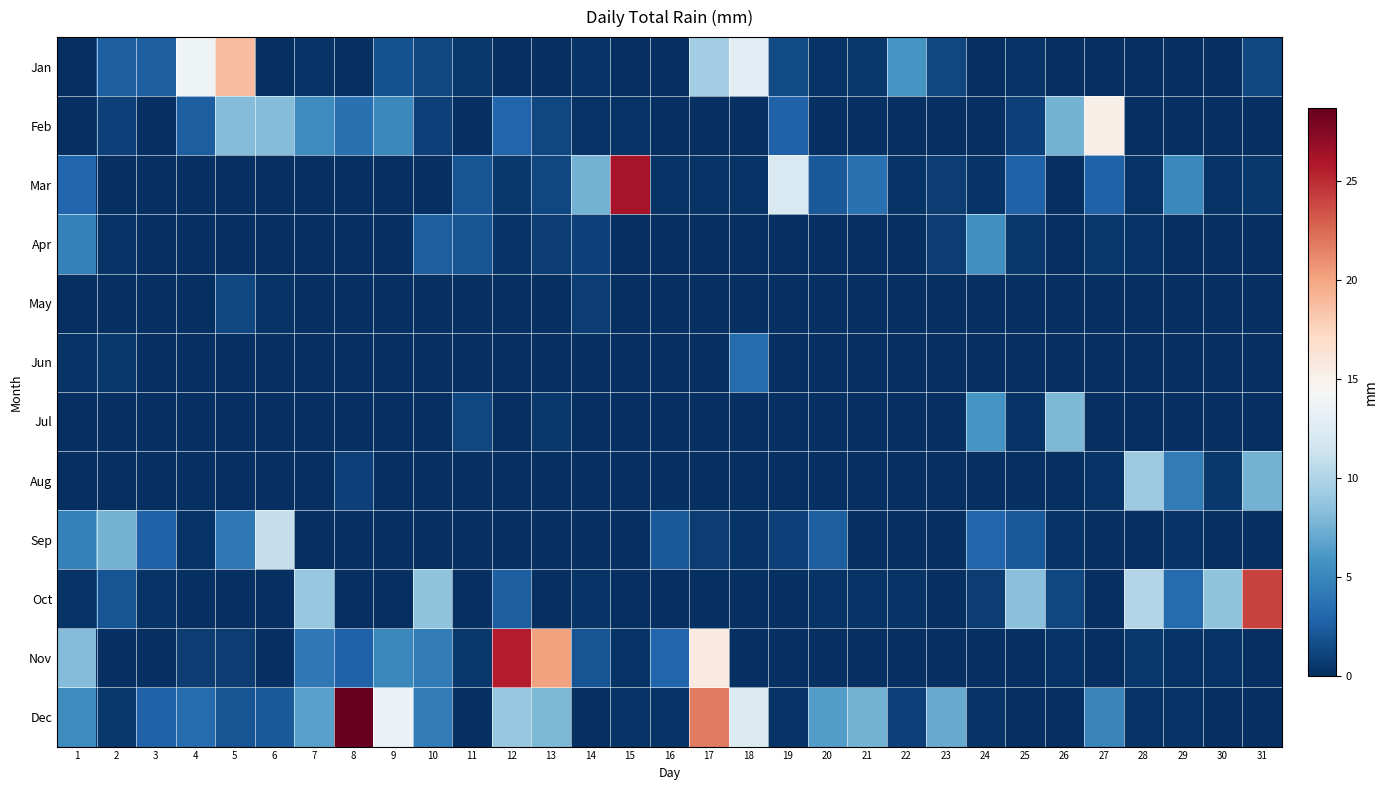

Between 28 and 19, which is larger?

19